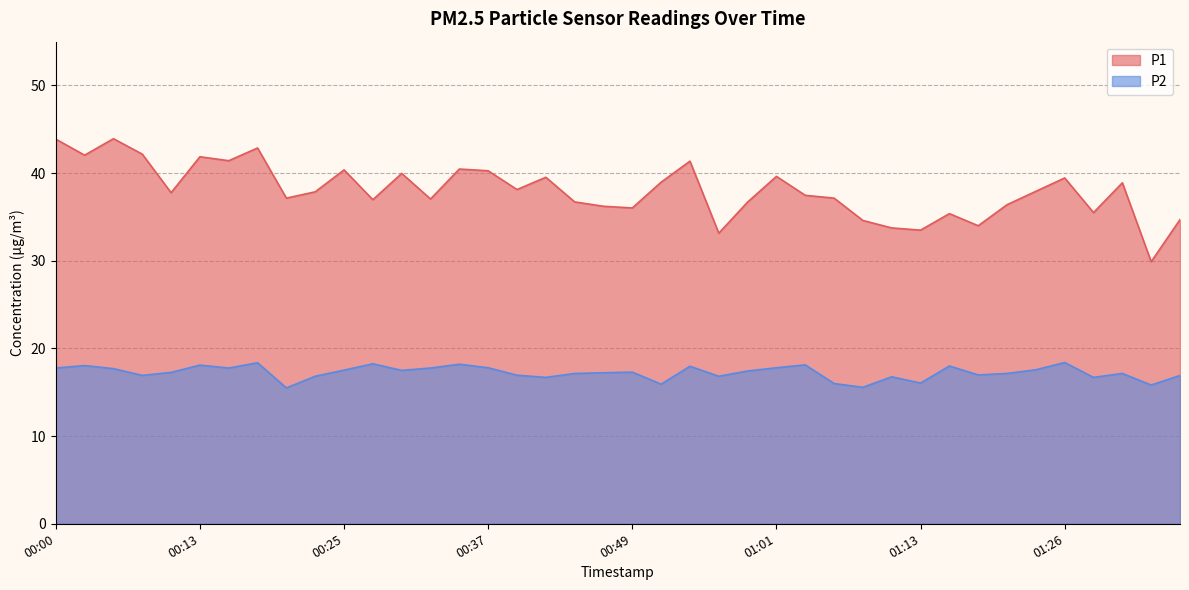

What is the sum of all P2 values?

689.9